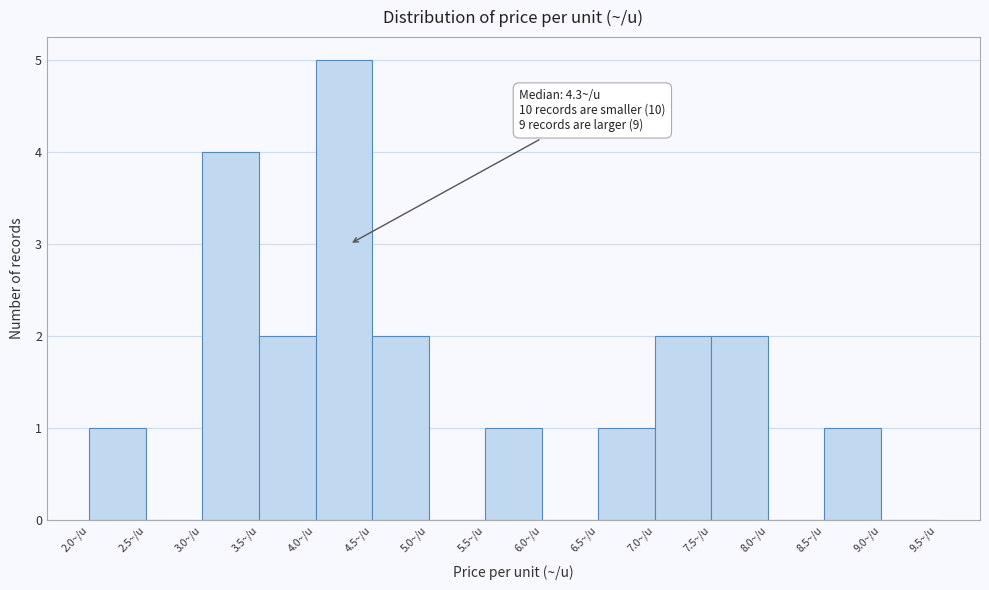

Which range on the x-axis has the tallest bar?

4.0 to 4.5